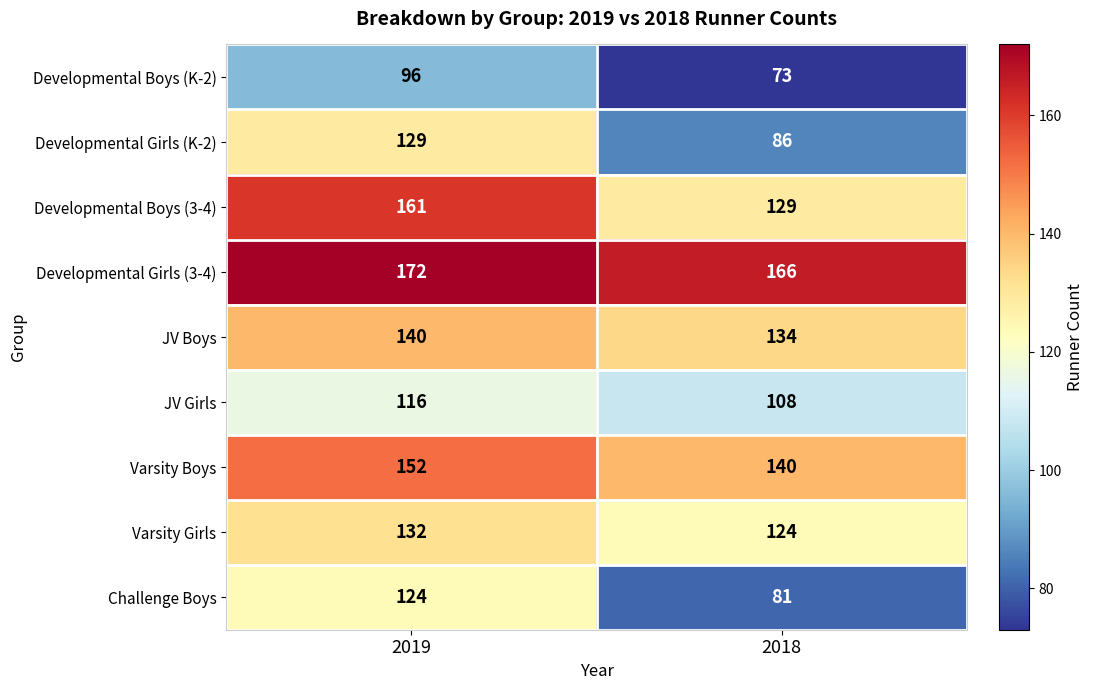

The Developmental Boys (3-4) series shows 161 at 2019. True or false?

True